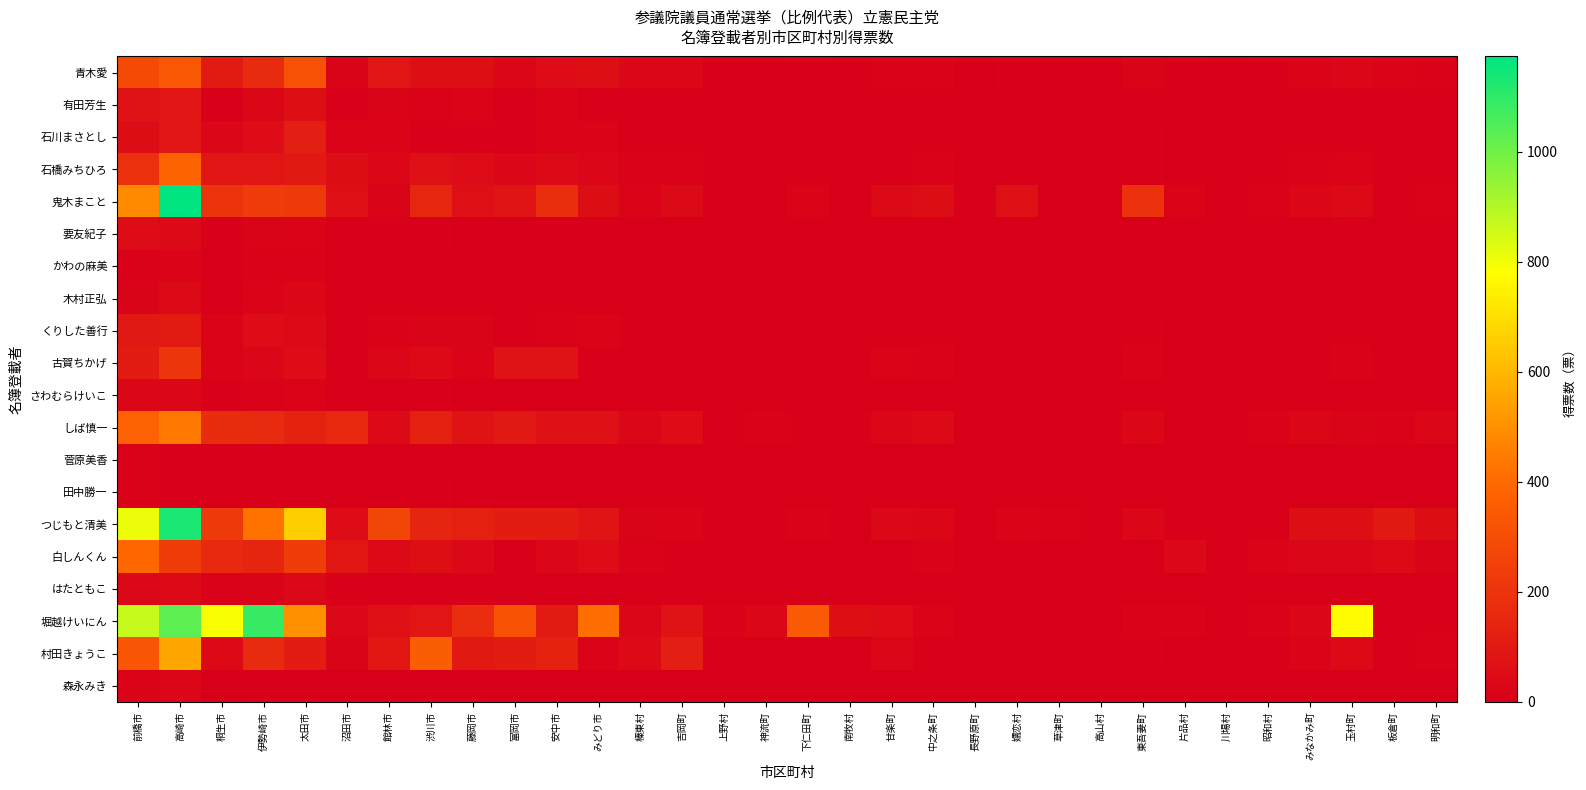

Between 玉村町 and 昭和村, which is larger?

玉村町